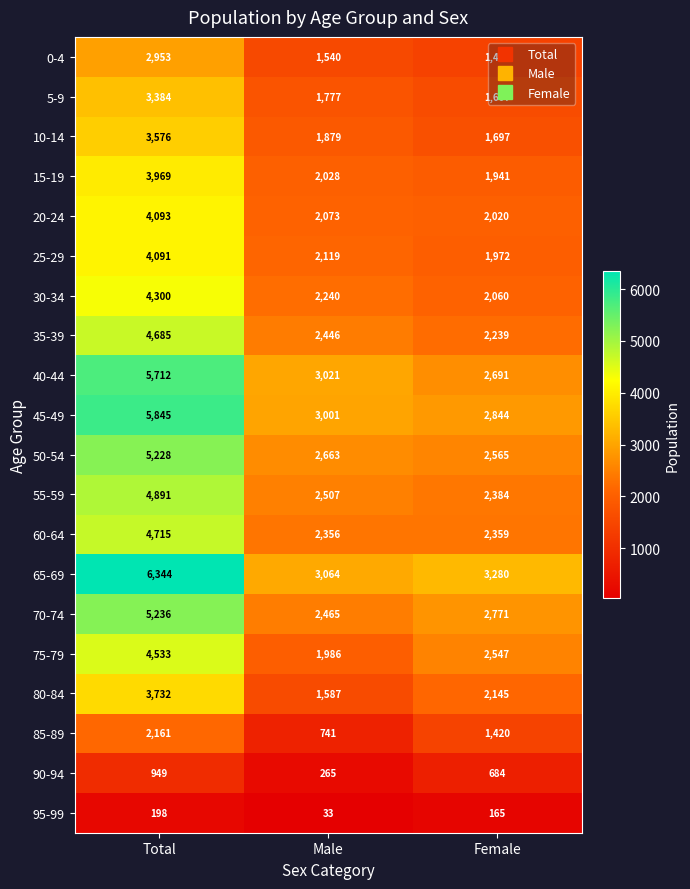

What is the difference between the maximum and minimum values in the 55-59 series?

2507